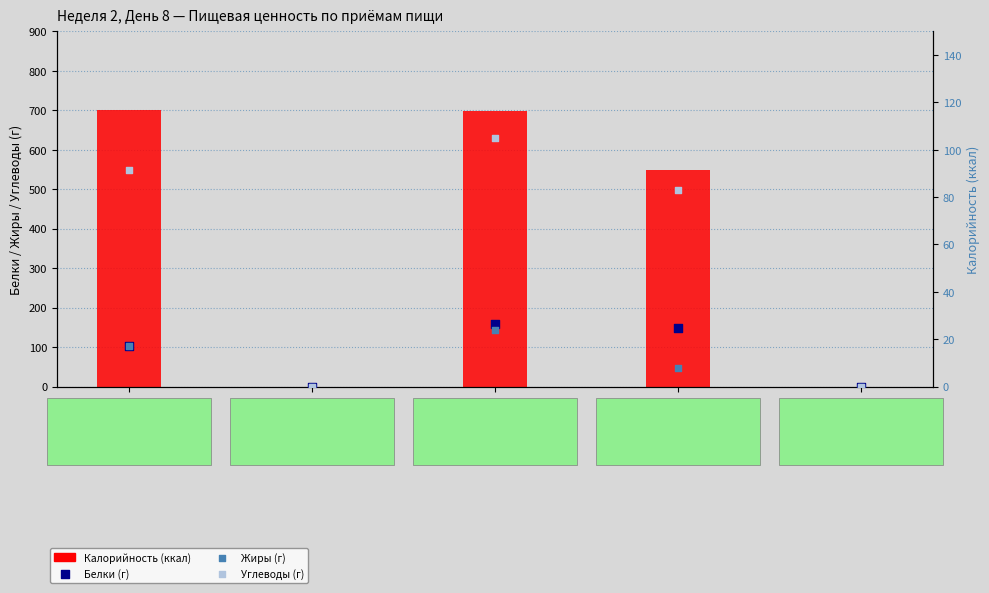

At which category is the sum across all series the highest?

Обед